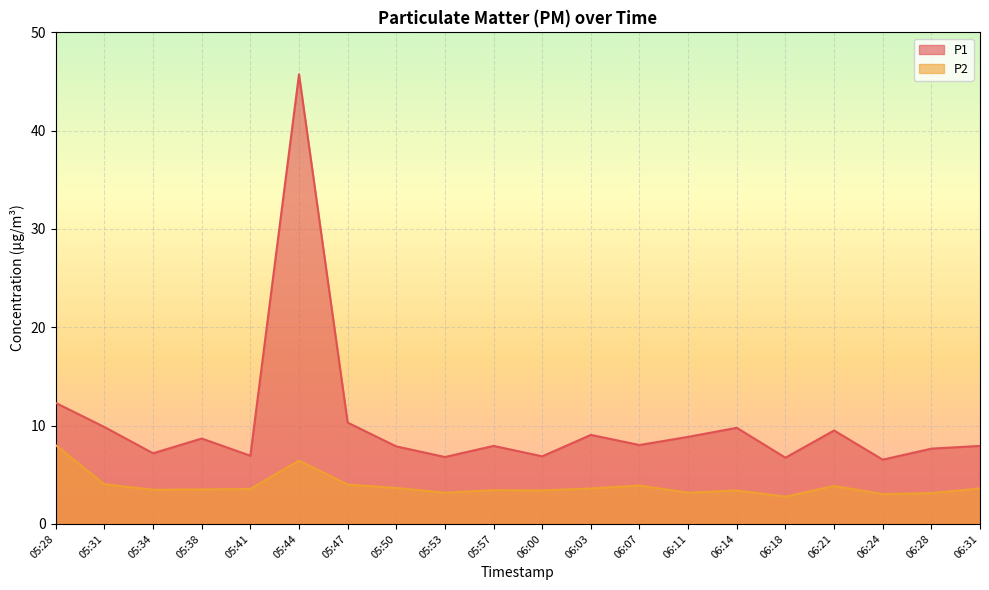

Between 05:28 and 06:03, which is larger?

05:28